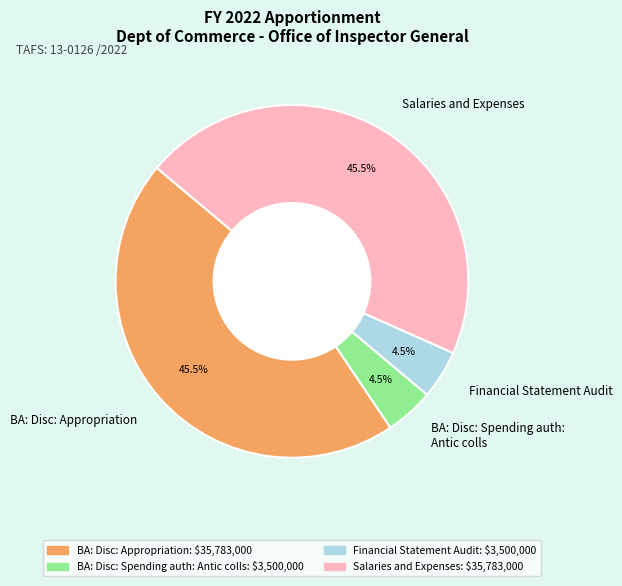

Count the number of slices in the pie.

4